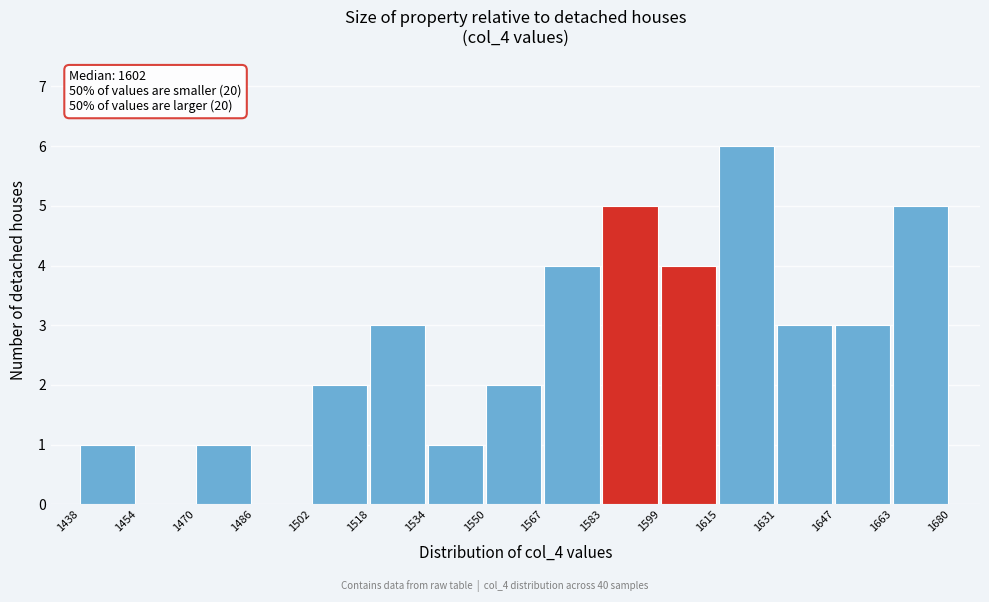

Over which range of the x-axis is the bar tallest?

1615 to 1631